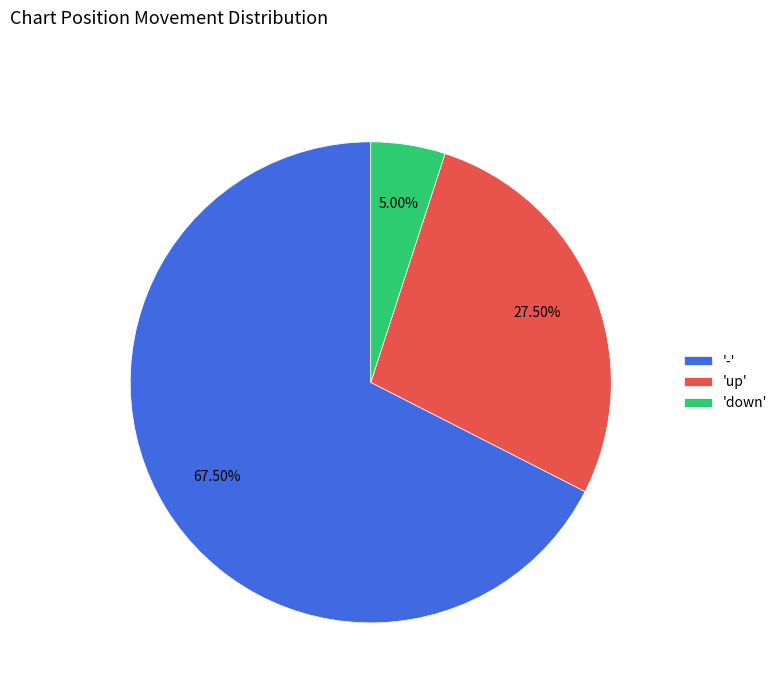

Is there a majority slice in this chart?

Yes